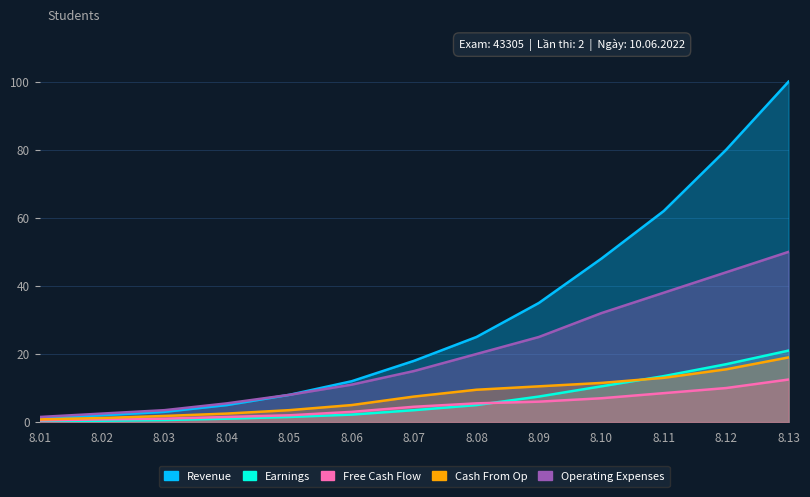

How many data points in Earnings are above 3?

7